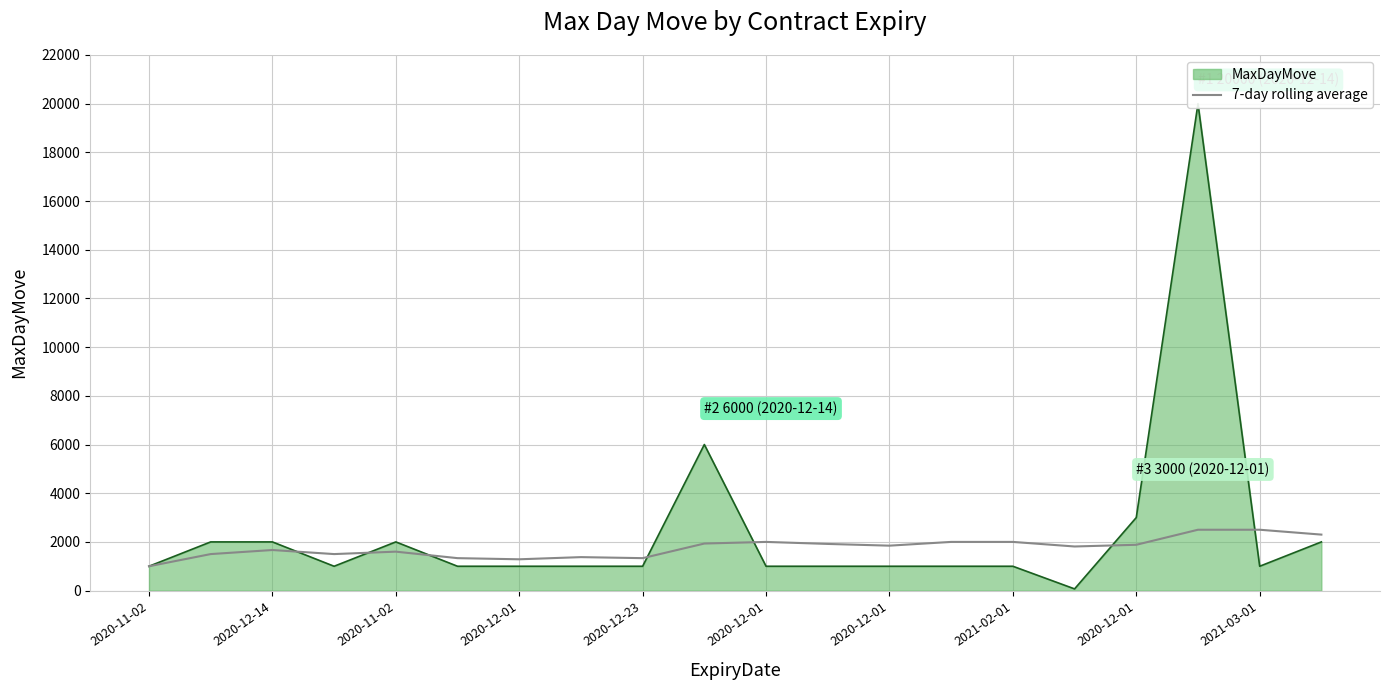

How many interior local peaks (higher than both neighbors) does the data have?

4